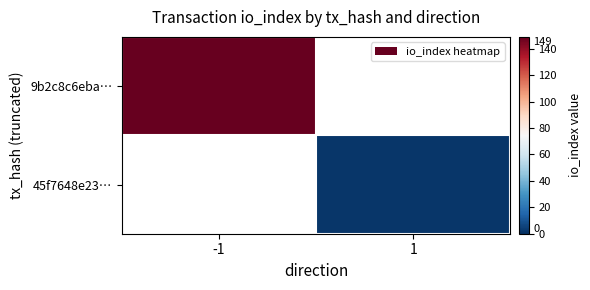

At which label does 9b2c8c6eba… reach its peak?

-1